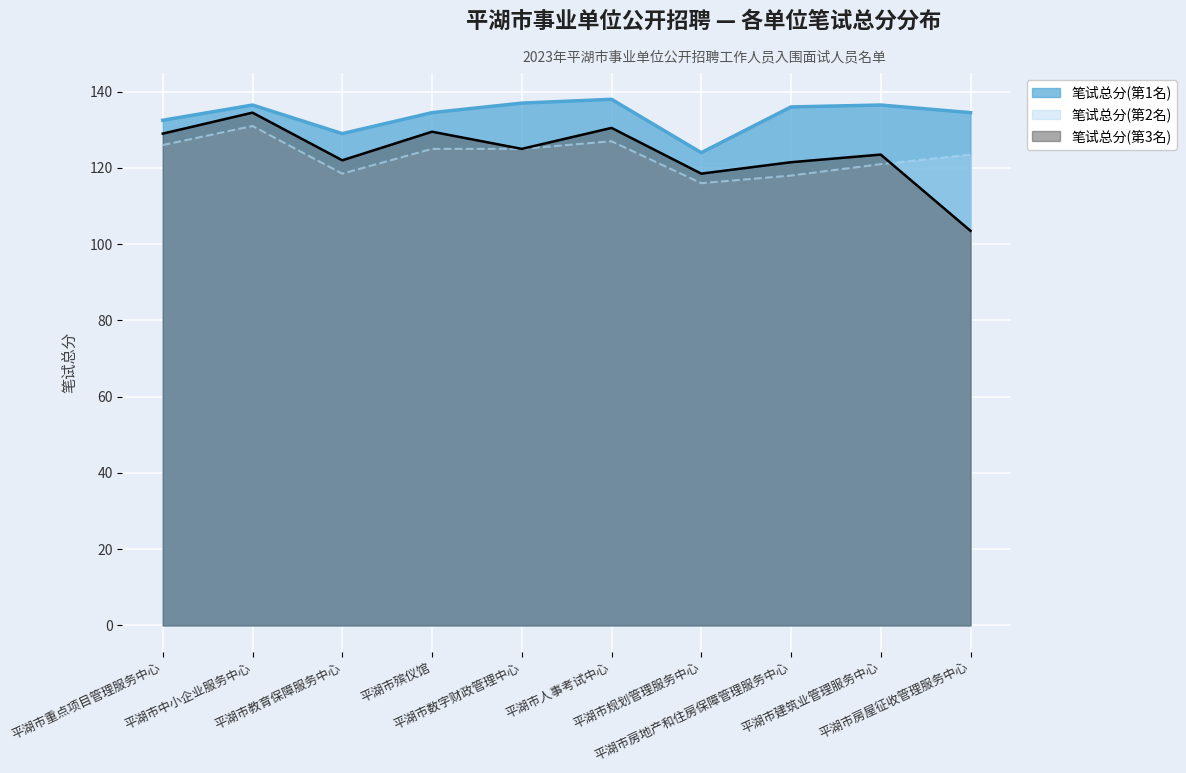

True or false: 笔试总分(第1名) and 笔试总分(第2名) cross at least once.

False